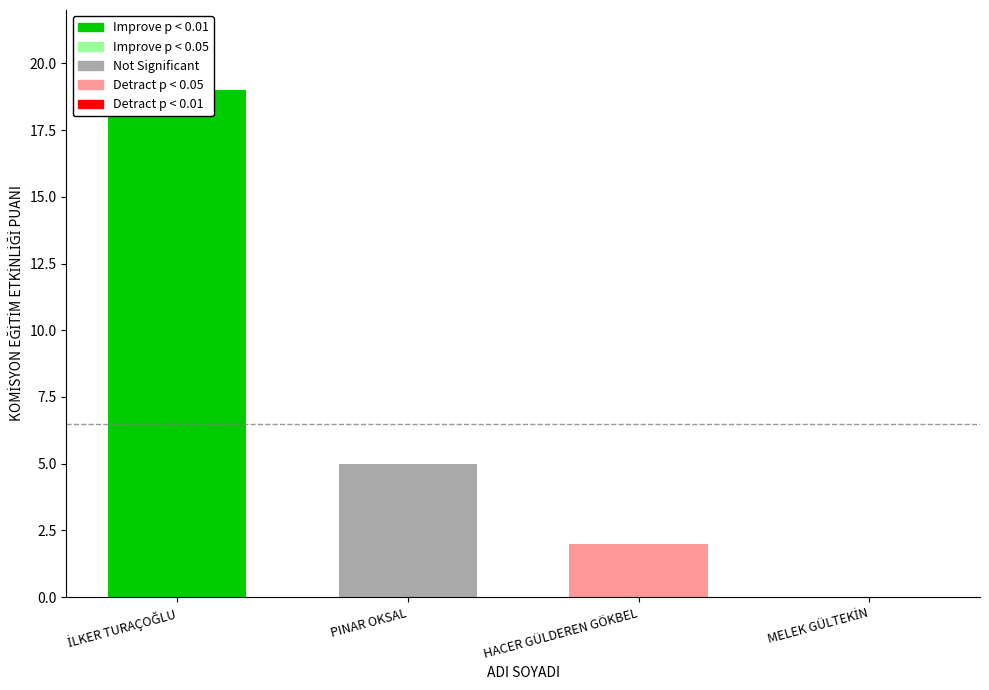

Count the number of data series in this chart.

1